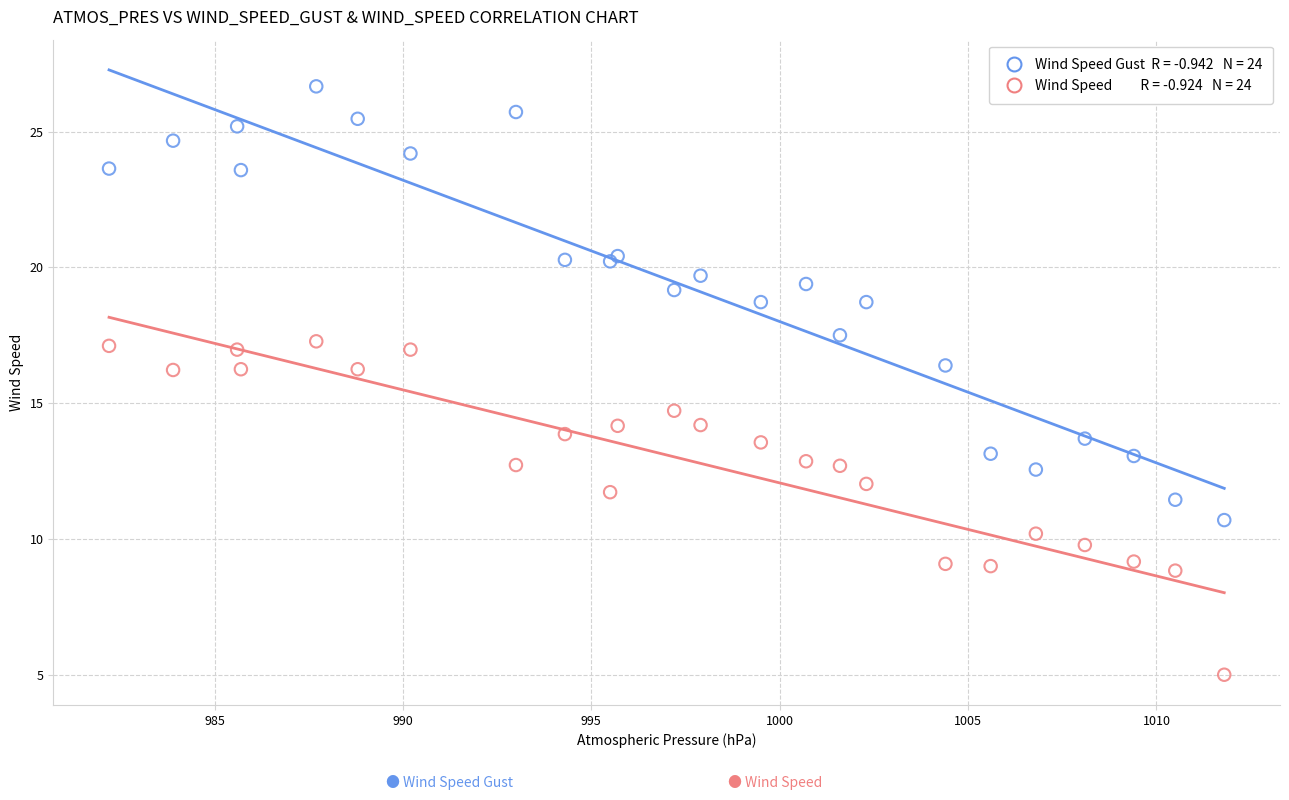

Across all series, what Y value is closest to 15?

14.7